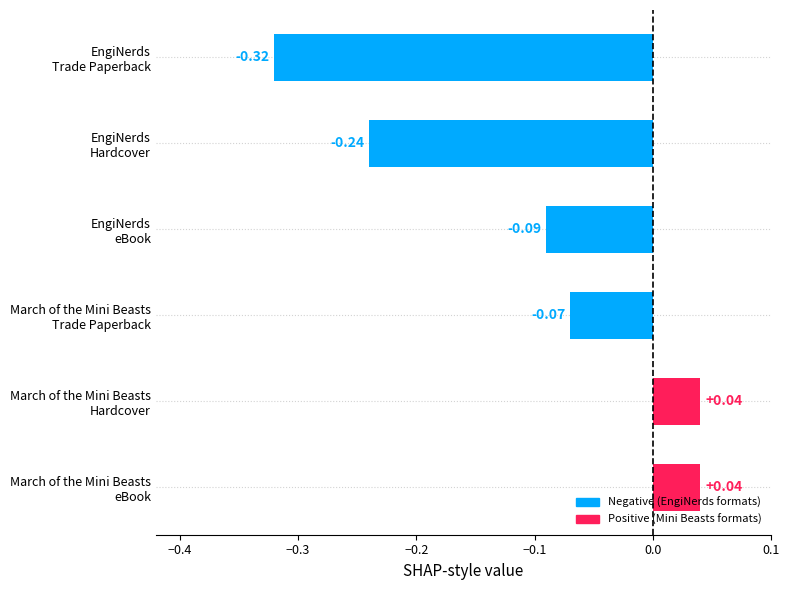

What is the sum of all values?

-0.6